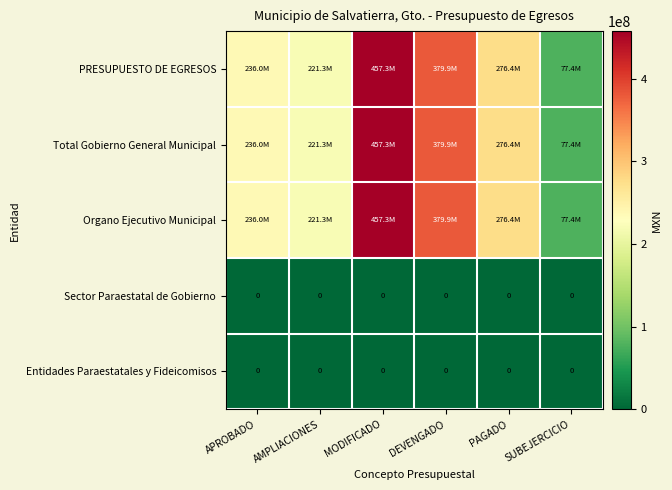

Where is PRESUPUESTO DE EGRESOS nearest to the value 267381400?

PAGADO